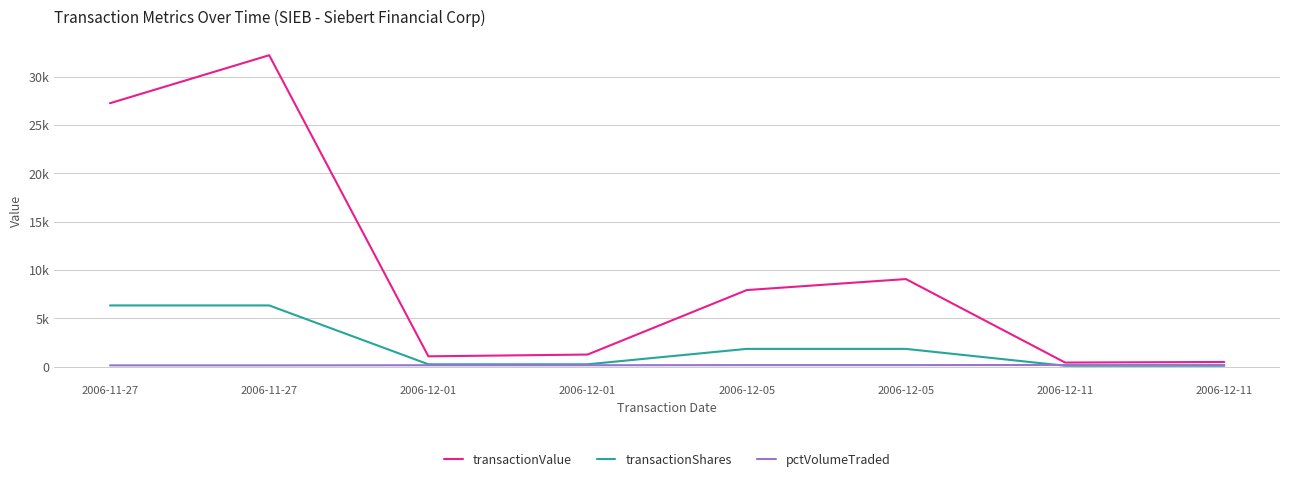

What are all the series names shown in the legend?

transactionValue, transactionShares, pctVolumeTraded